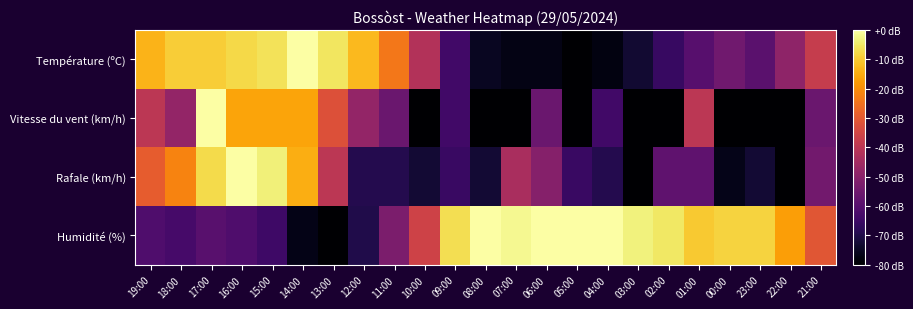

List the series in order of their overall mean, highest first.

Humidité (%), Température (ºC), Rafale (km/h), Vitesse du vent (km/h)